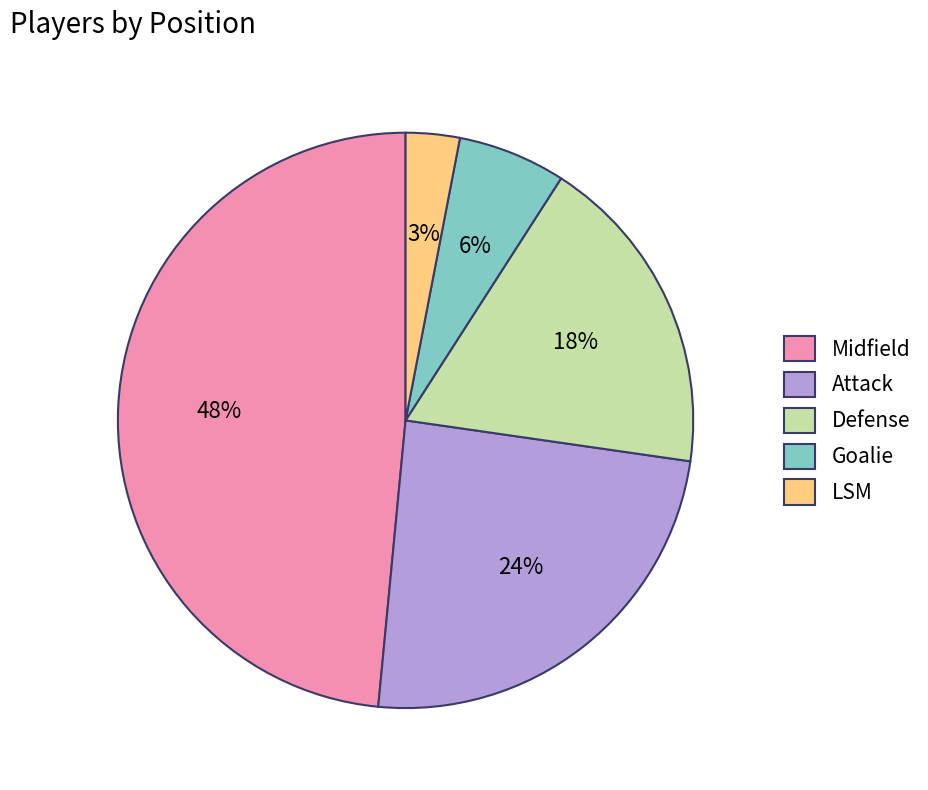

To the nearest percent, what is the difference between the largest and smallest slice percentages?

45%